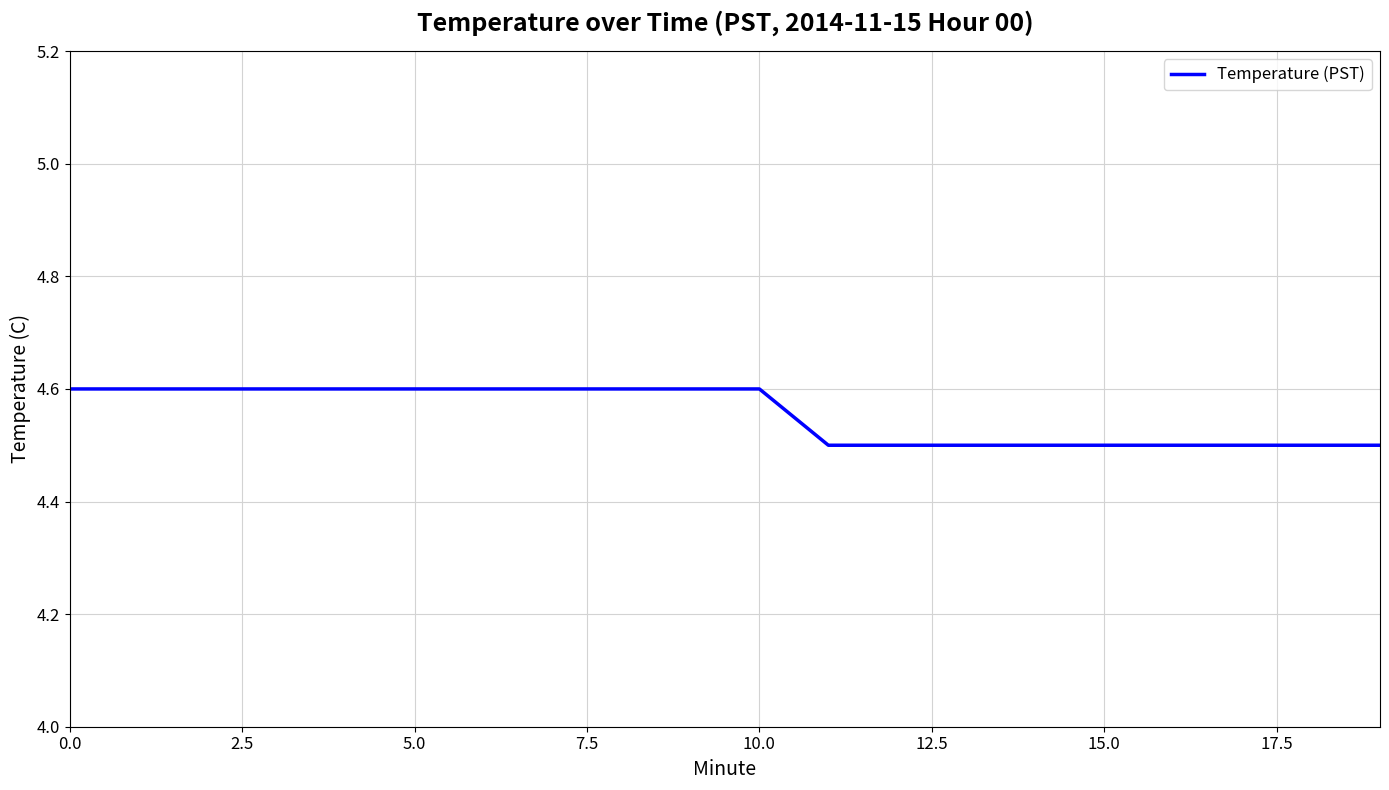

What is the minimum value shown in the chart?

4.5